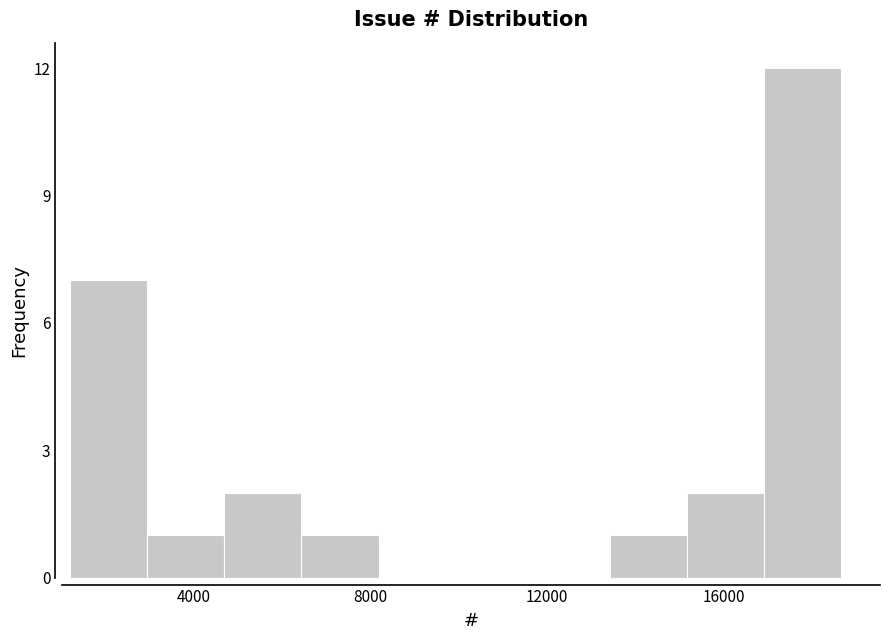

Read against the x-axis, roughly where is the centre of the tallest bar?

18000